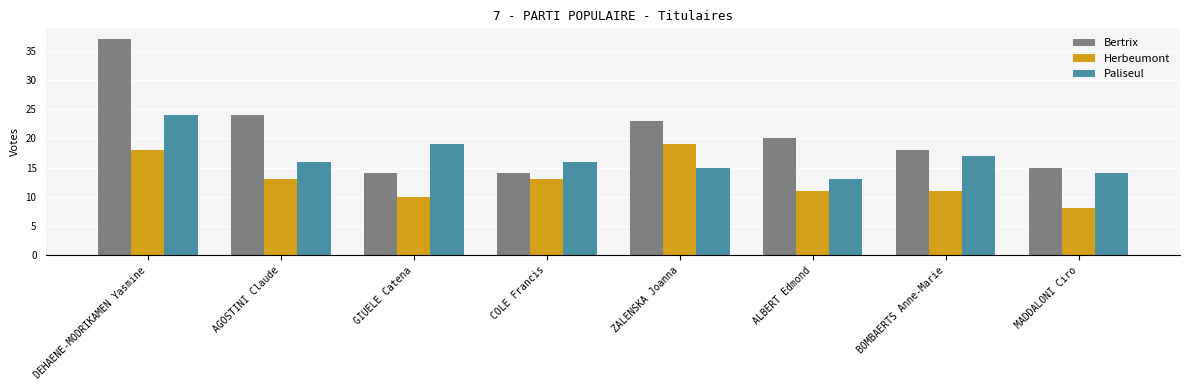

What is the difference between the highest and lowest values at DEHAENE-MODRIKAMEN Yasmine?

19